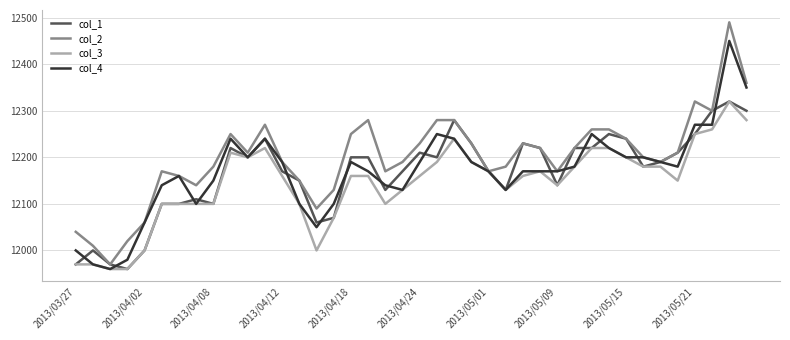

Which series has the widest spread of values?

col_2